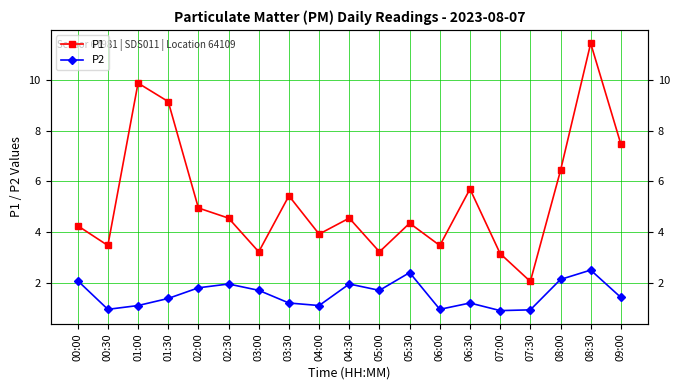

At which label is P2 closest to 1?

00:30